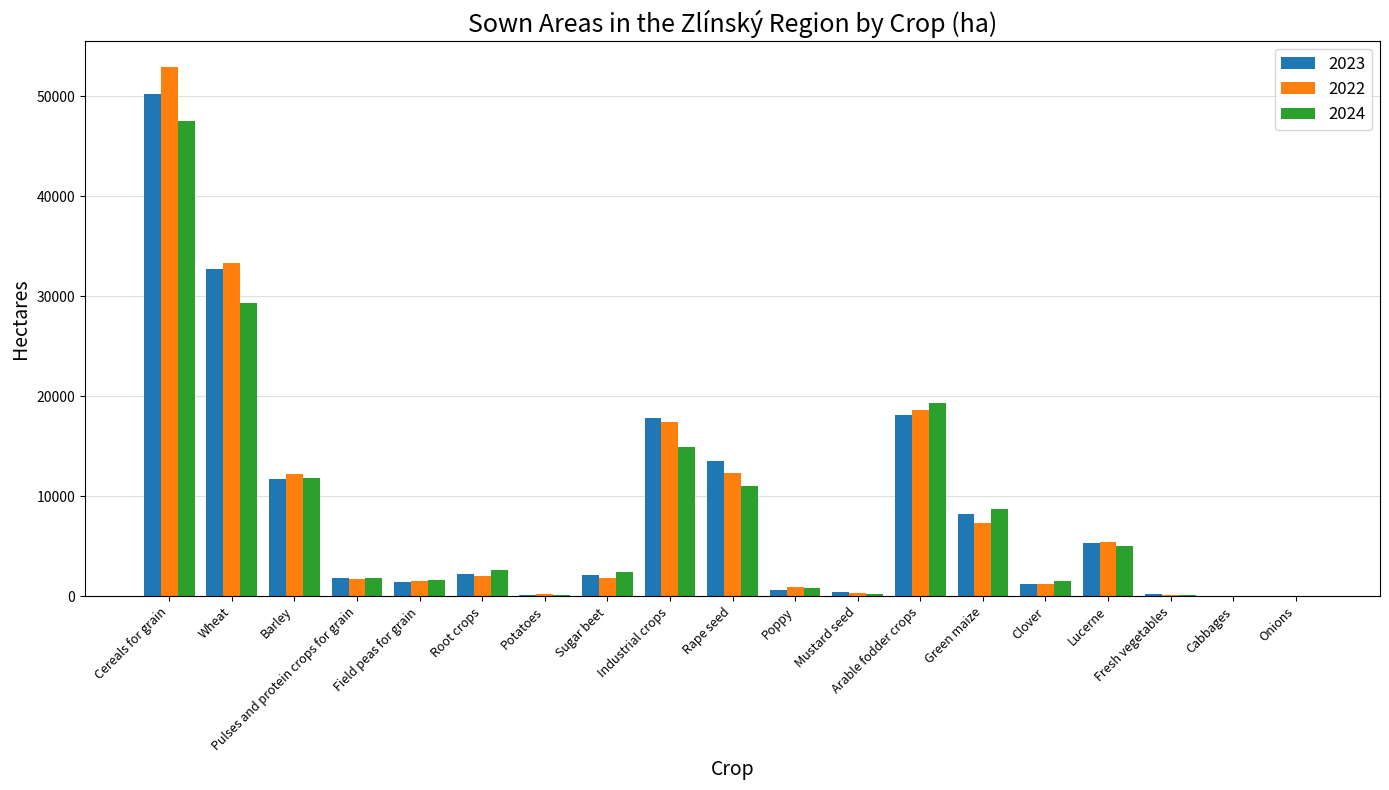

What is the total value across all series at Industrial crops?

50251.7